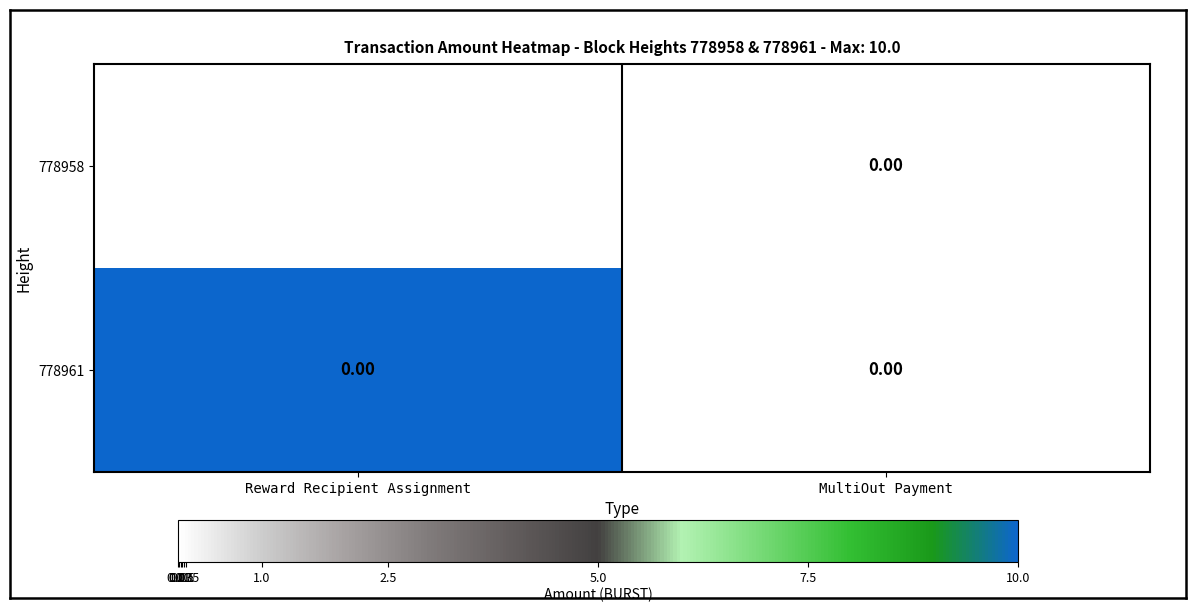

Rank the series by their maximum value, from highest to lowest.

778958, 778961